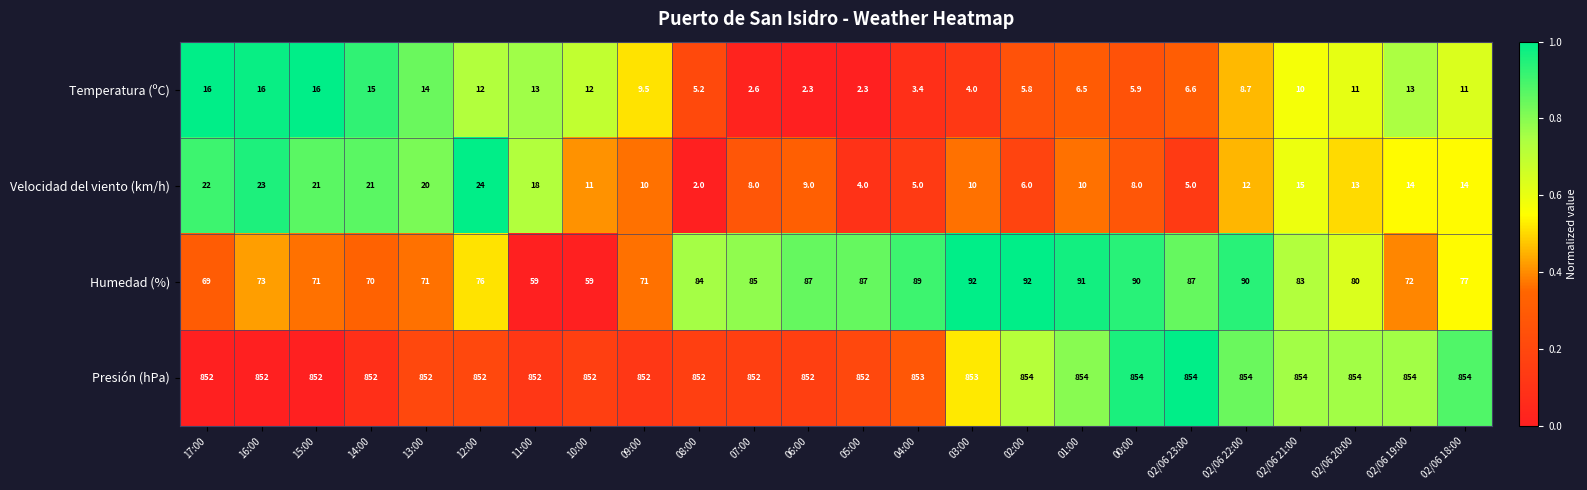

How many values in the Velocidad del viento (km/h) series are below 12?

12